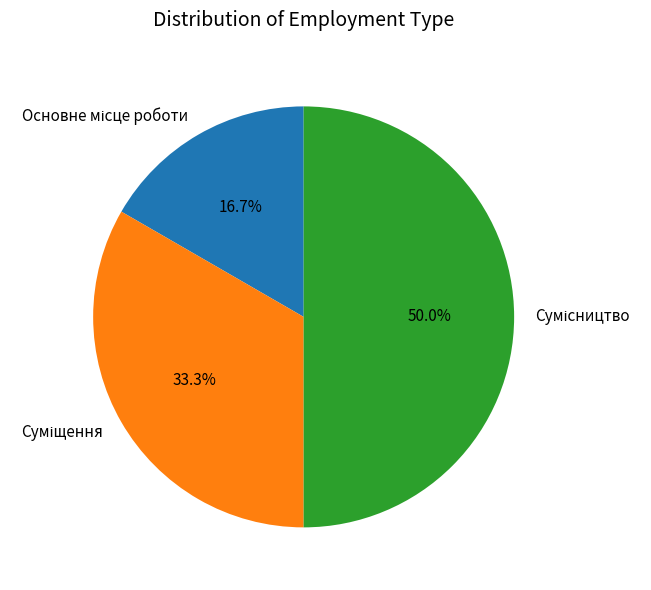

Rank the categories by value from lowest to highest.

Основне місце роботи, Суміщення, Сумісництво